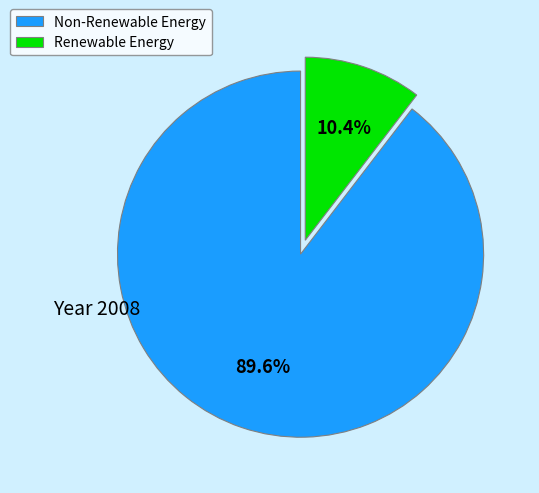

Rank the categories by value from lowest to highest.

Renewable Energy, Non-Renewable Energy